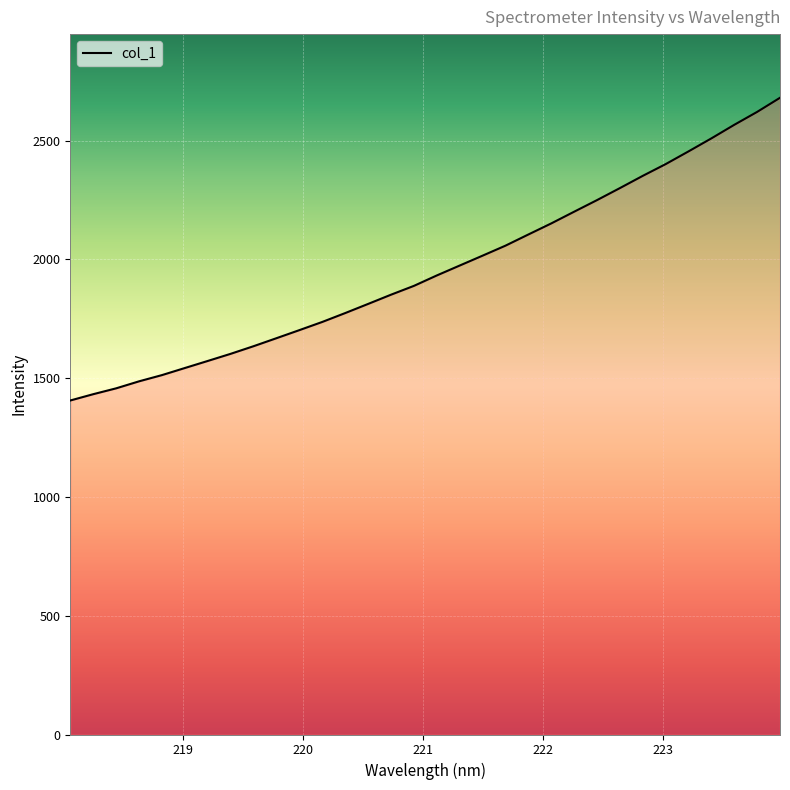

What is the difference between the maximum and minimum values?

1274.1